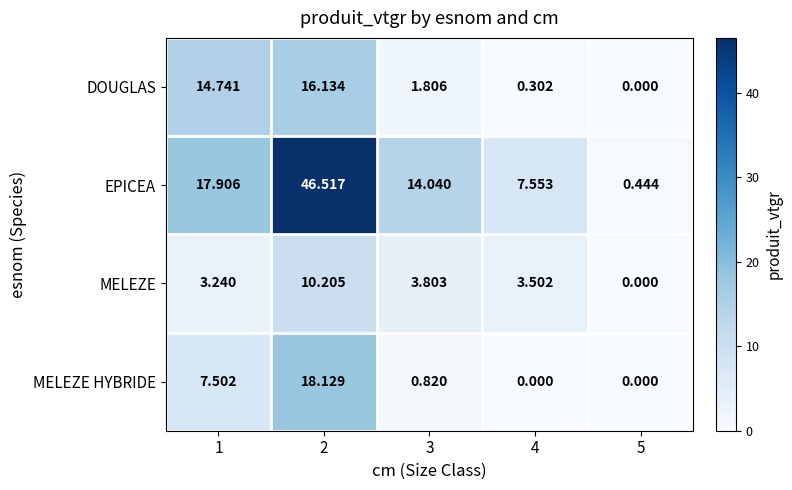

Rank the series at 2 from lowest to highest value.

MELEZE, DOUGLAS, MELEZE HYBRIDE, EPICEA